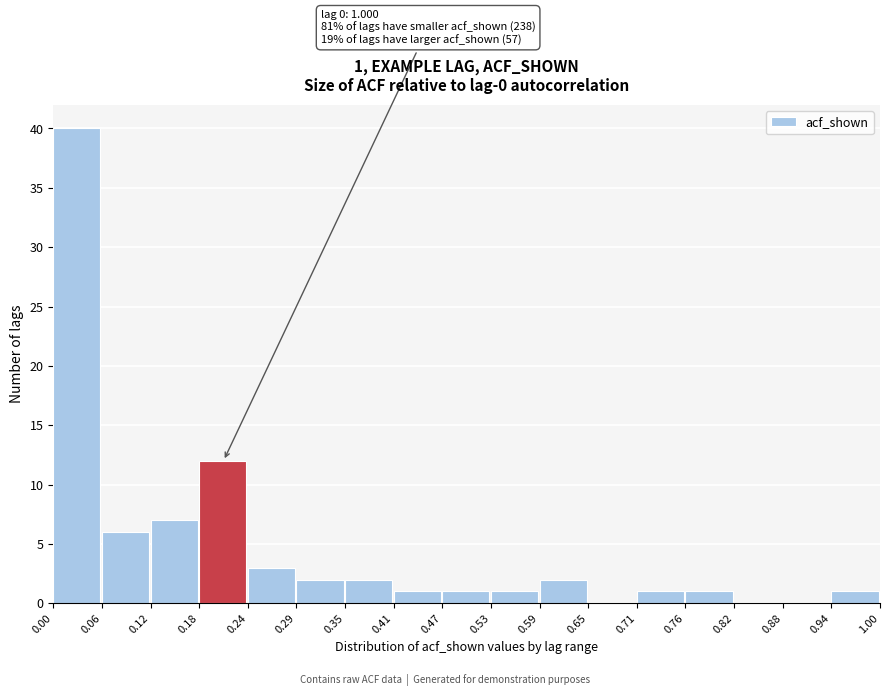

Which range on the x-axis has the tallest bar?

0.00 to 0.06